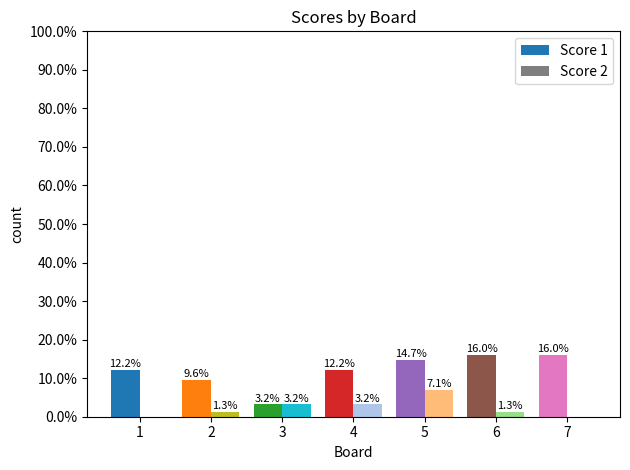

True or false: Score 1 has a value of 0.2 at 5.

False